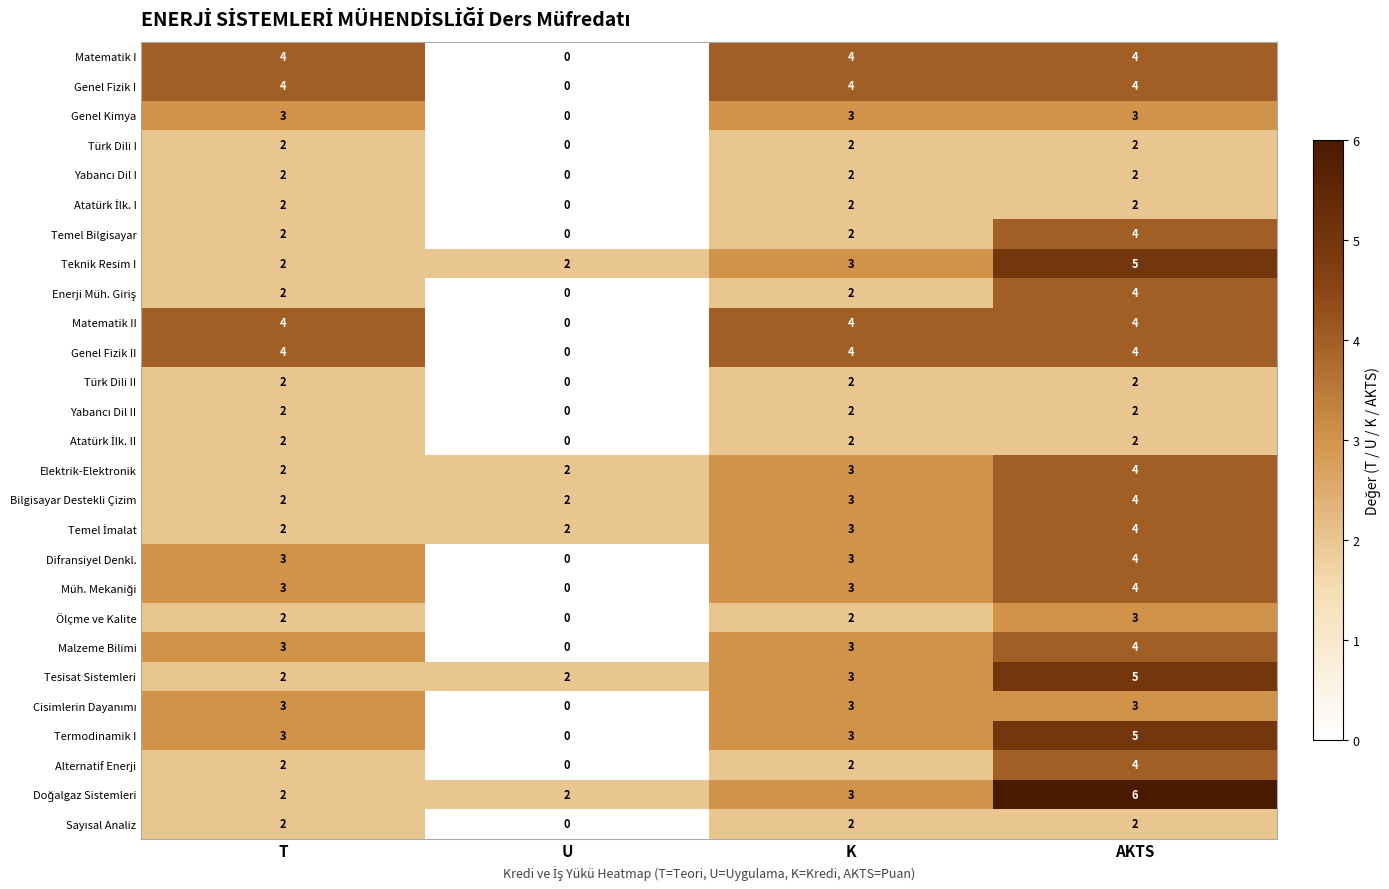

Count the Matematik II values in the range 4 to 5.

3